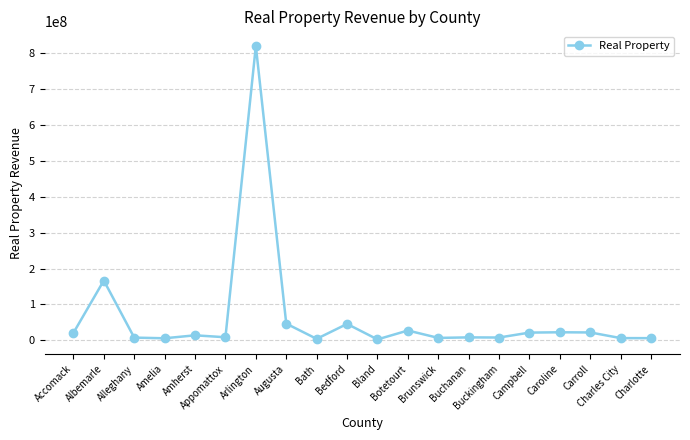

What is the difference between the second highest and minimum values?

163910961